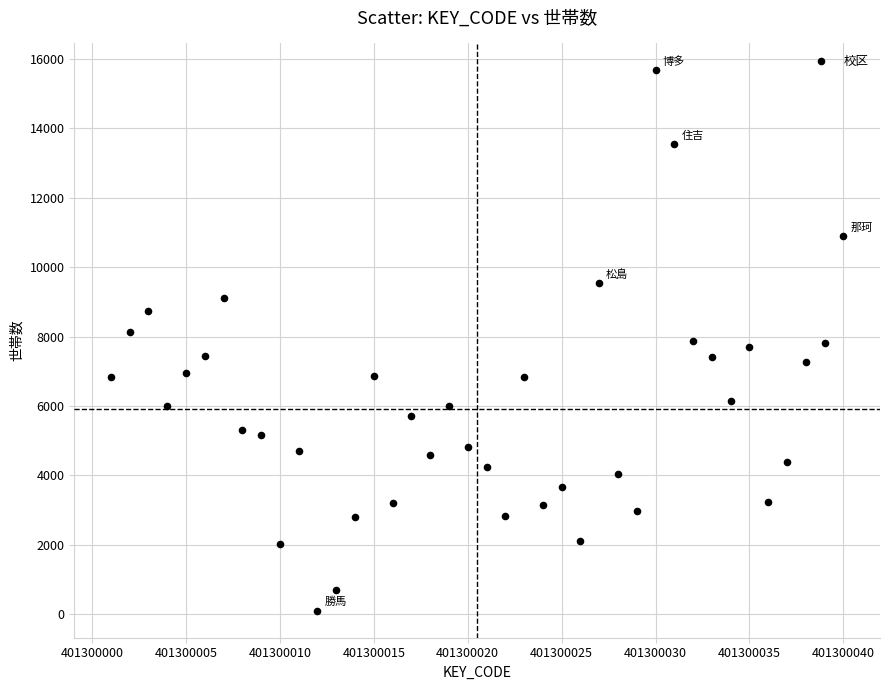

What is the range of X values (max minus min)?

39